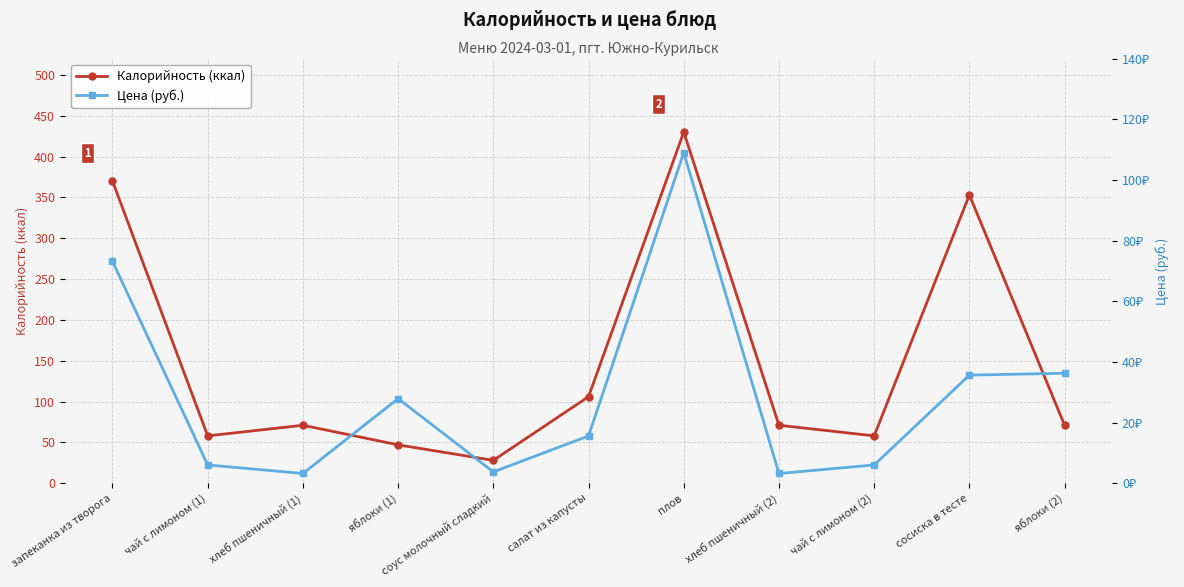

True or false: Калорийность (ккал) and Цена (руб.) cross at least once.

False